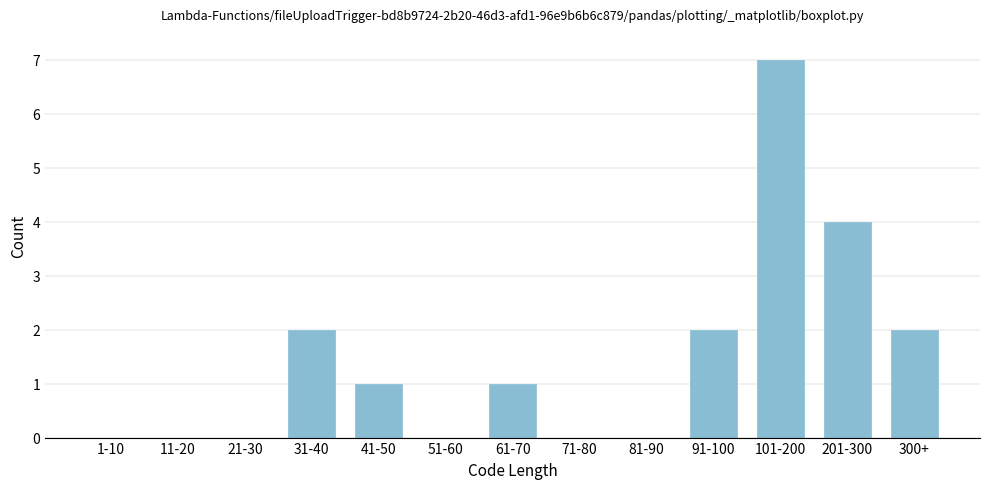

Reading left to right, list all the values displayed in this chart.

1-10=0	11-20=0	21-30=0	31-40=2	41-50=1	51-60=0	61-70=1	71-80=0	81-90=0	91-100=2	101-200=7	201-300=4	300+=2